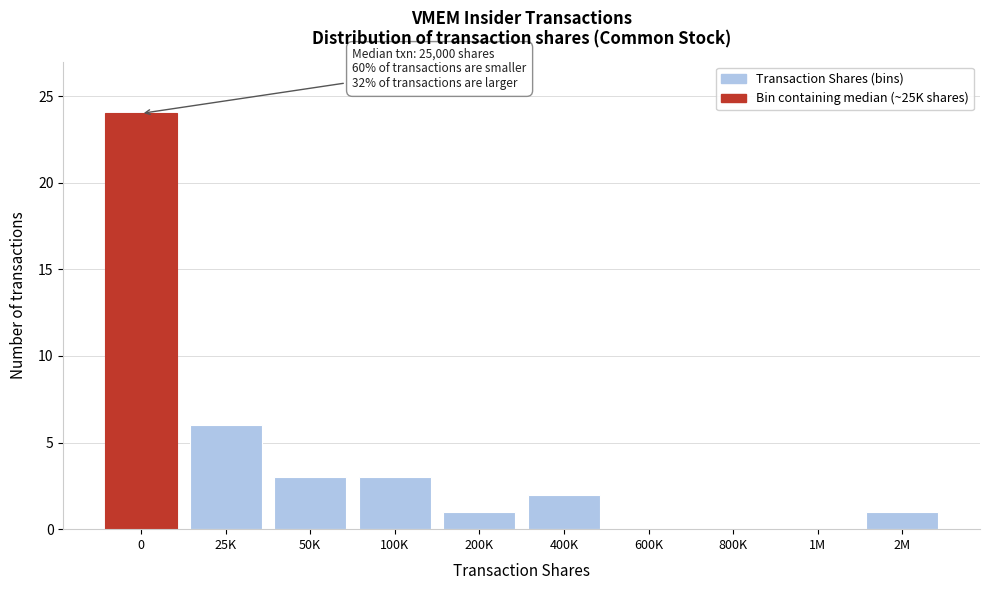

Reading left to right, what are all the values shown in this chart?

0=24	25K=6	50K=3	100K=3	200K=1	400K=2	600K=0	800K=0	1M=0	2M=1